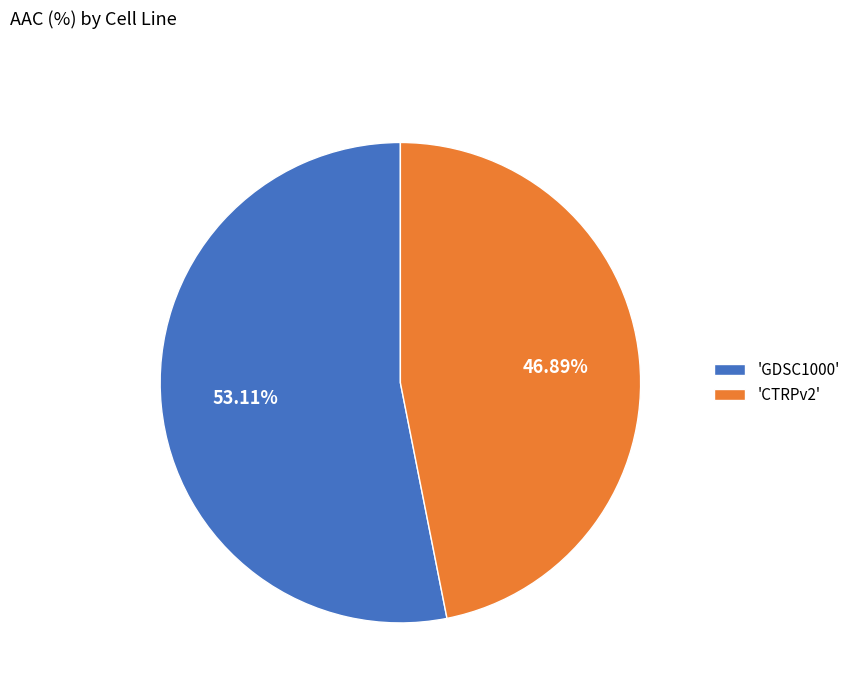

Rank the categories by value from highest to lowest.

'GDSC1000', 'CTRPv2'